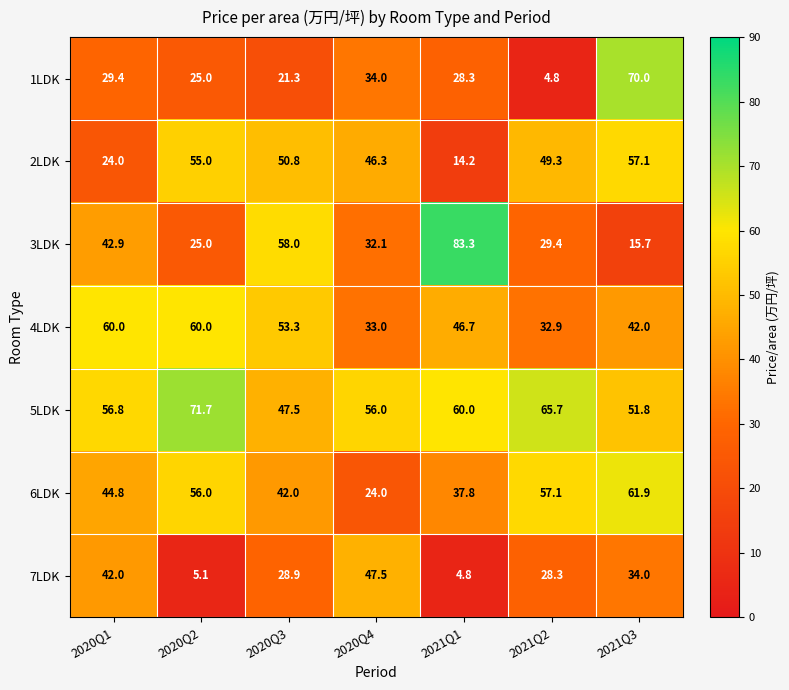

How many distinct data groups are displayed?

7